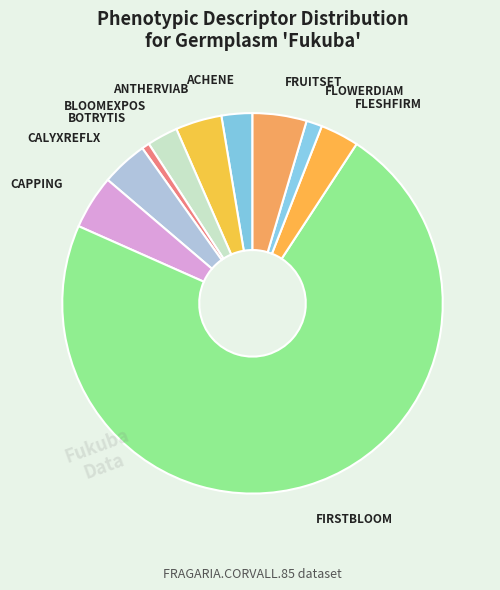

True or false: BLOOMEXPOS accounts for 3% of the total.

True